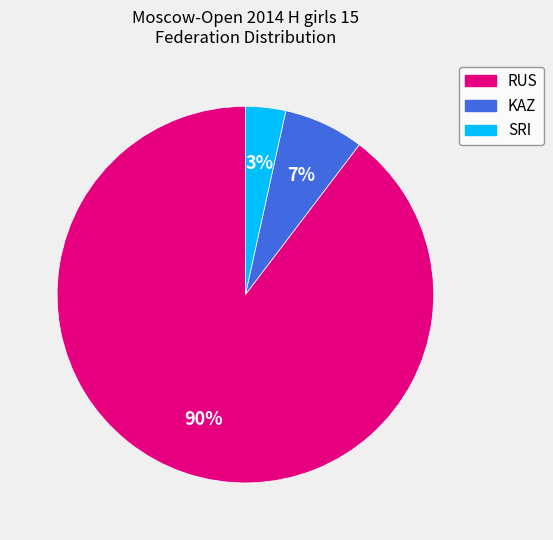

To the nearest percent, what percentage of the pie is RUS?

90%